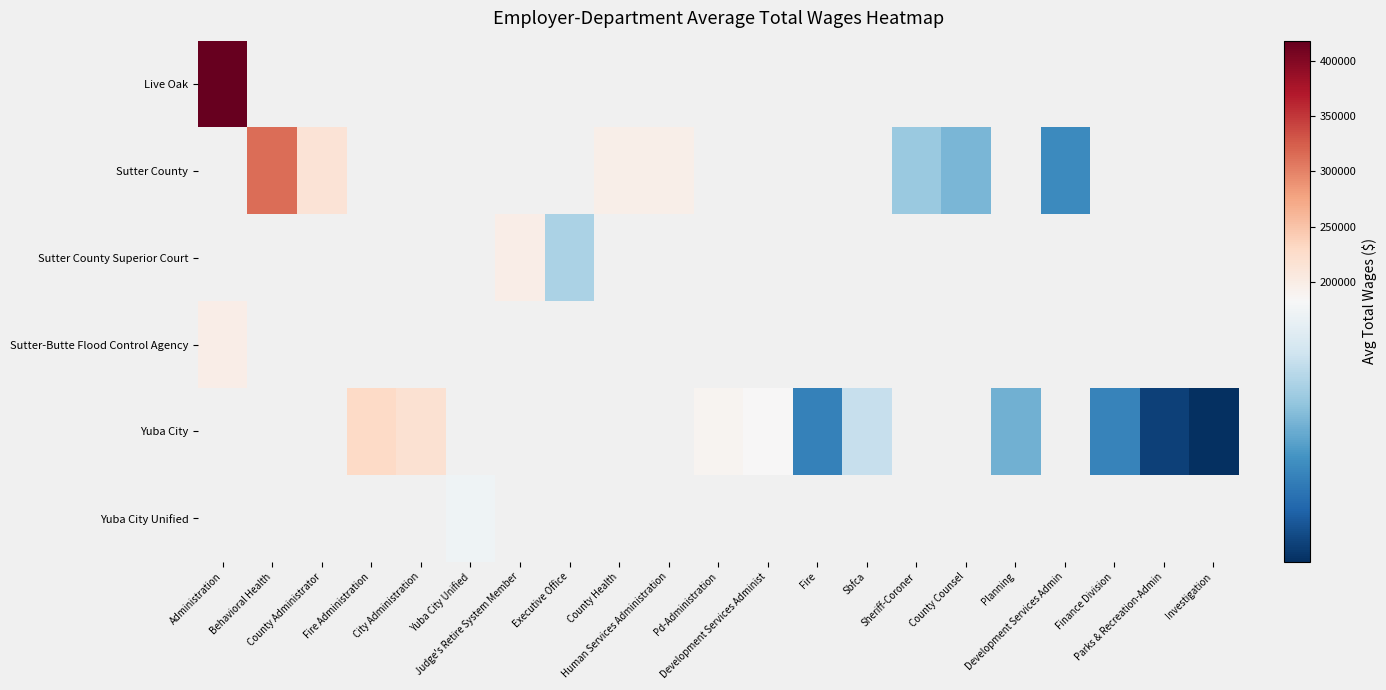

Which has a higher value, Sbfca or County Administrator?

County Administrator